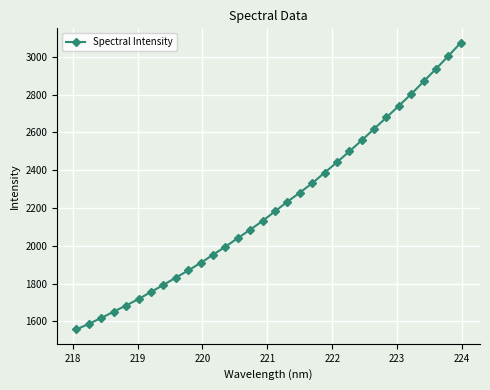

What is the value of the 2nd point from the left?

1588.0